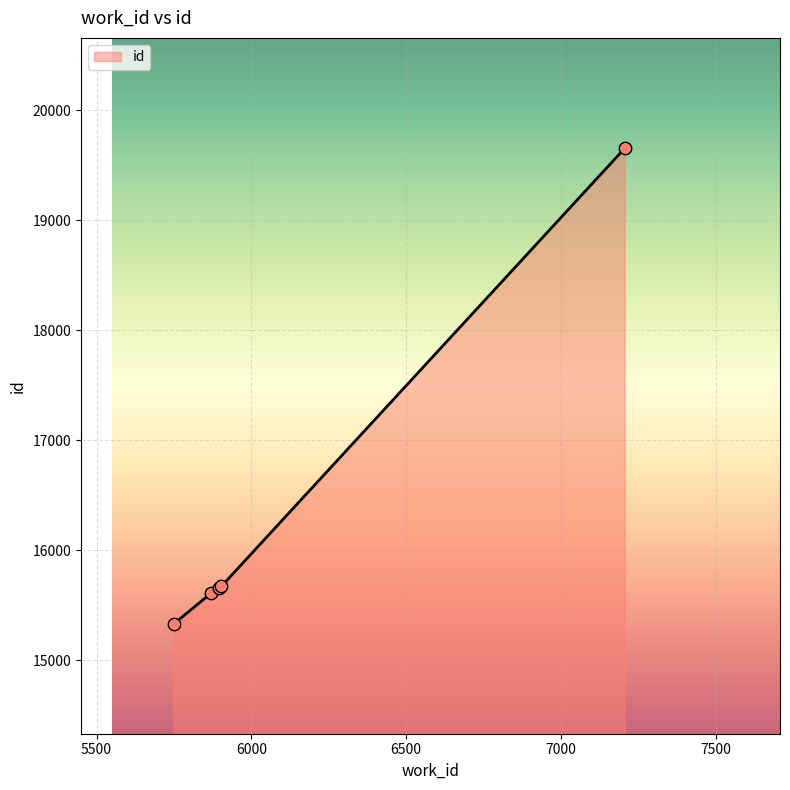

What is the greatest value displayed?

19659